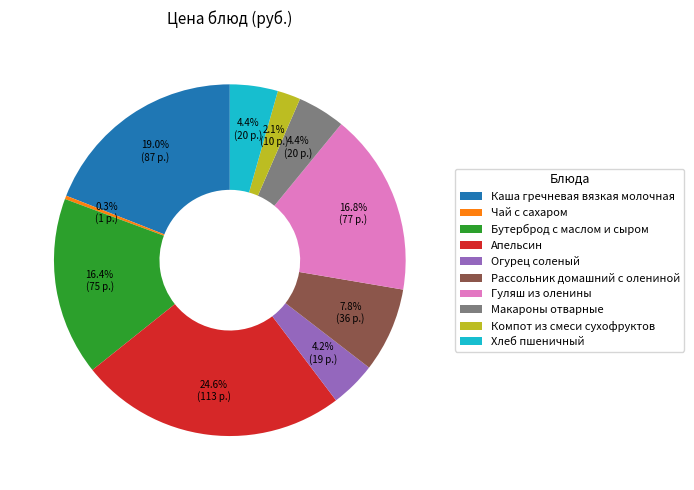

How many slices are in this pie chart?

10